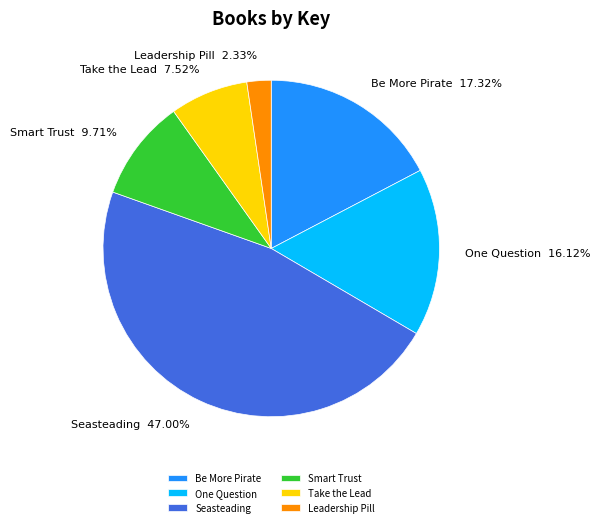

Approximately how many times larger is the value at Seasteading compared to Leadership Pill?

20.2